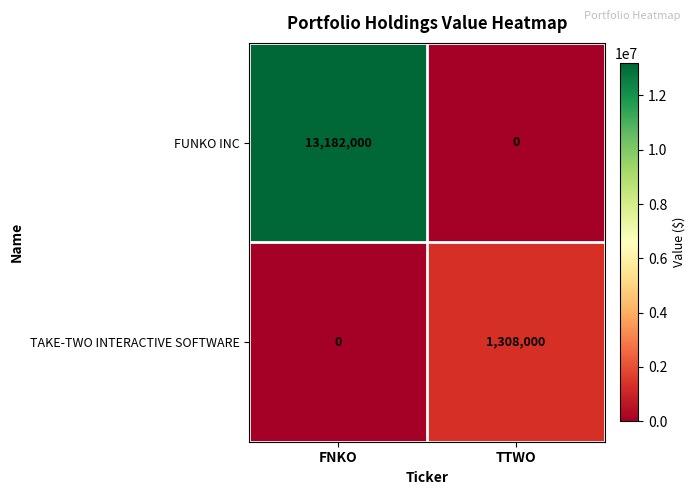

At TTWO, list the series in order from largest to smallest.

TAKE-TWO INTERACTIVE SOFTWARE, FUNKO INC